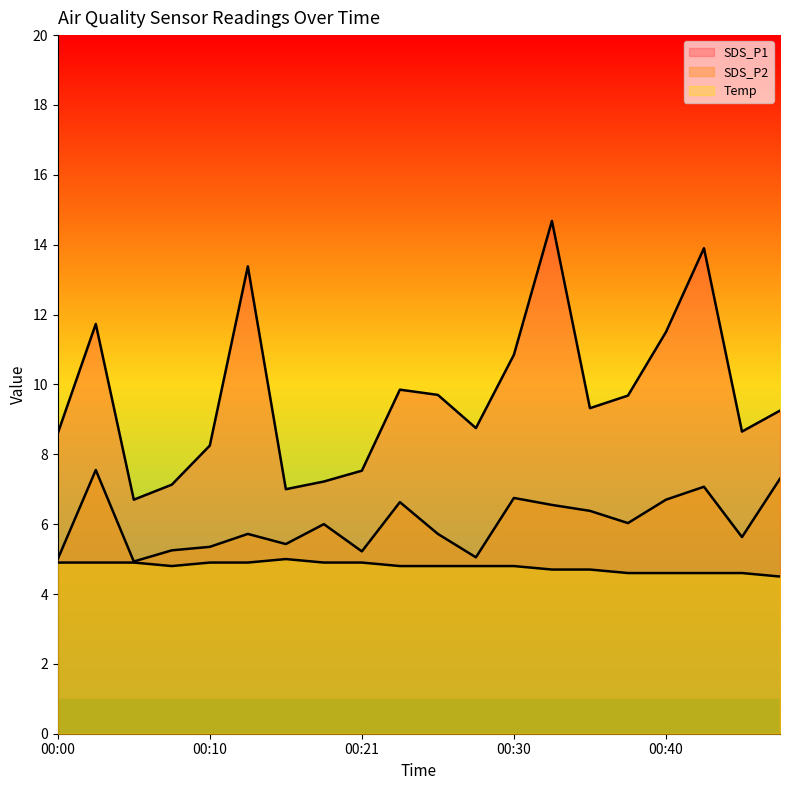

What is the maximum value shown in the chart?

14.7